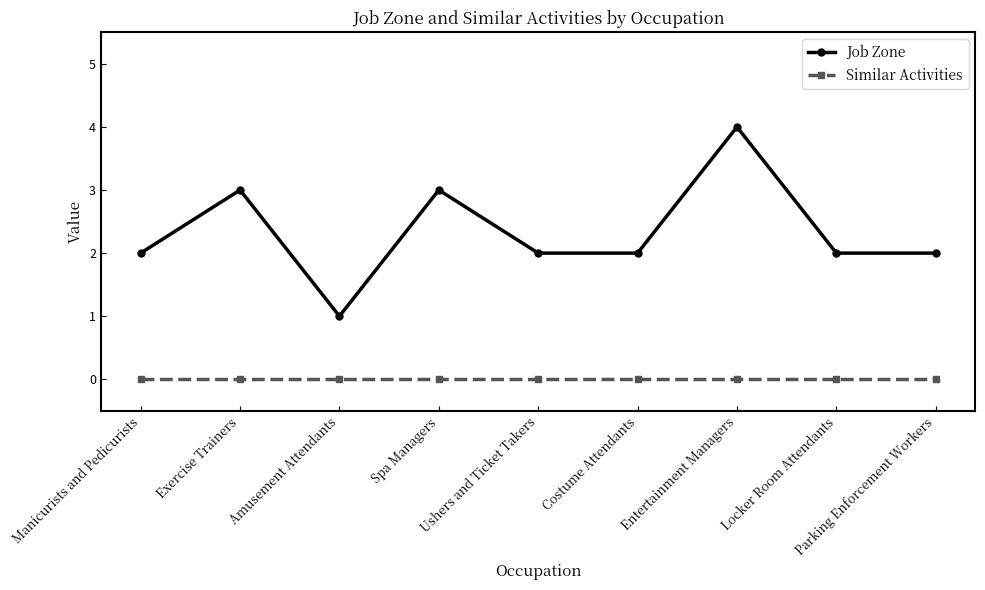

Between Amusement Attendants and Parking Enforcement Workers, which series saw the biggest shift?

Job Zone